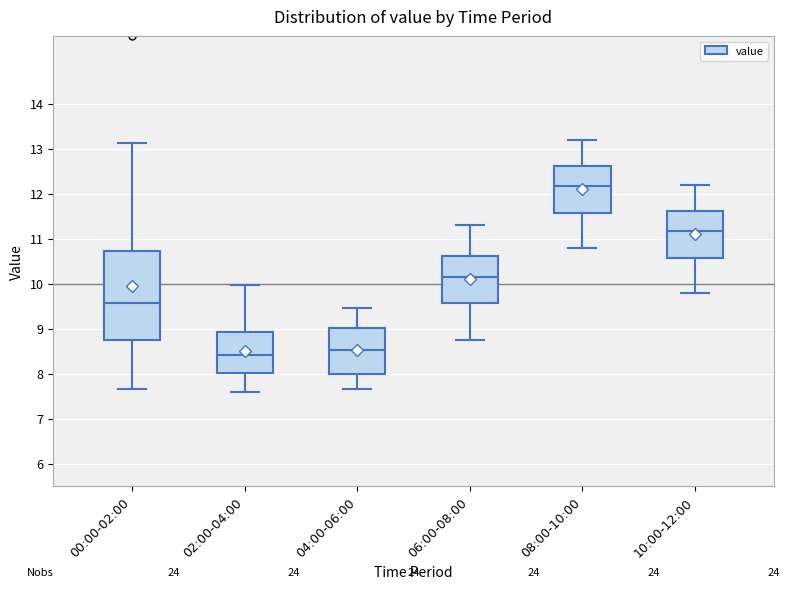

Reading left to right, transcribe this box plot: for each box, give where its median line is, the range the box spans, and where its two whiskers end, as read against the y-axis. The values are not printed on the chart, so give them approximately, as read against the axis.

00:00-02:00: median 9.6, box 8.8 to 10.7, whiskers 7.7 to 13.1
02:00-04:00: median 8.4, box 8.0 to 8.9, whiskers 7.6 to 10.0
04:00-06:00: median 8.5, box 8.0 to 9.0, whiskers 7.7 to 9.5
06:00-08:00: median 10.2, box 9.6 to 10.6, whiskers 8.8 to 11.3
08:00-10:00: median 12.2, box 11.6 to 12.6, whiskers 10.8 to 13.2
10:00-12:00: median 11.2, box 10.6 to 11.6, whiskers 9.8 to 12.2